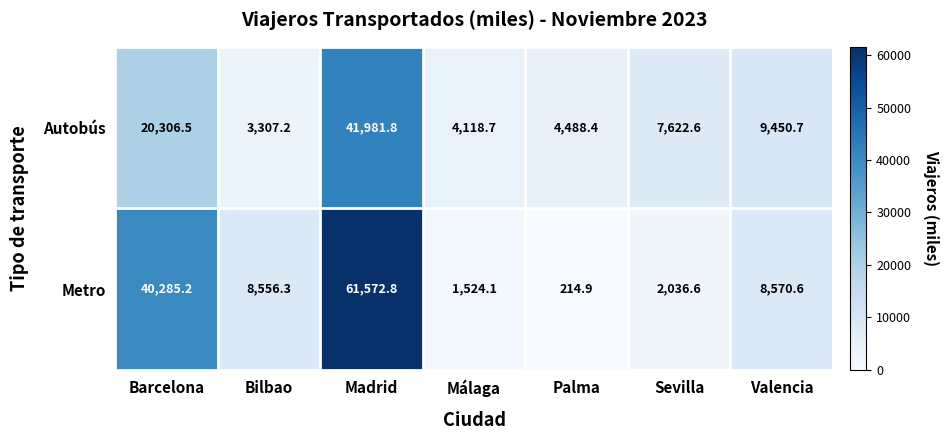

Reading left to right, extract all data points from this chart.

Autobús: 20306.5	3307.2	41981.8	4118.7	4488.4	7622.6	9450.7
Metro: 40285.2	8556.3	61572.8	1524.1	214.9	2036.6	8570.6